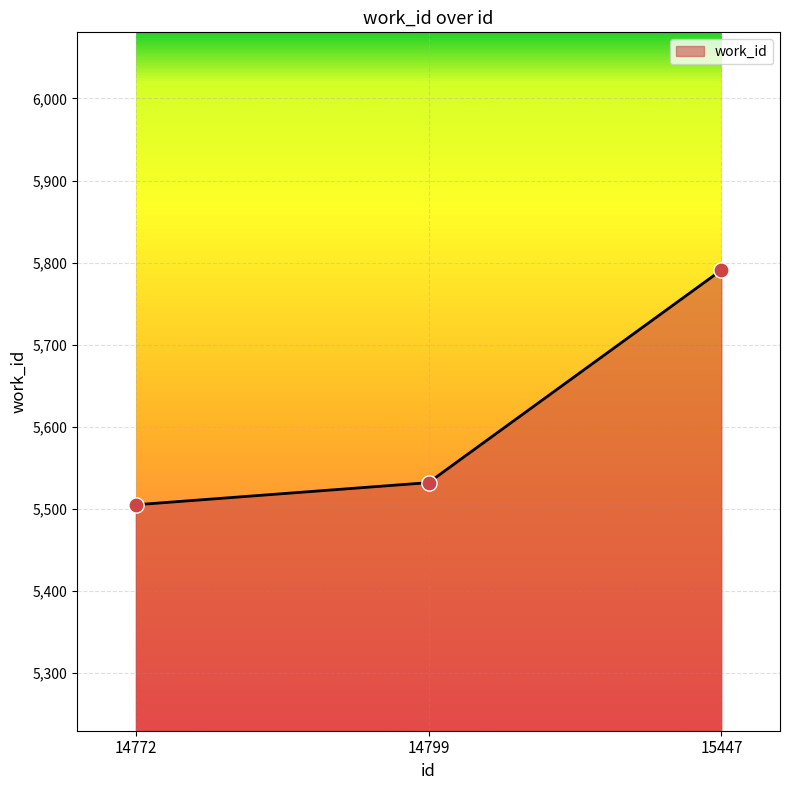

Between 15447 and 14772, which is larger?

15447